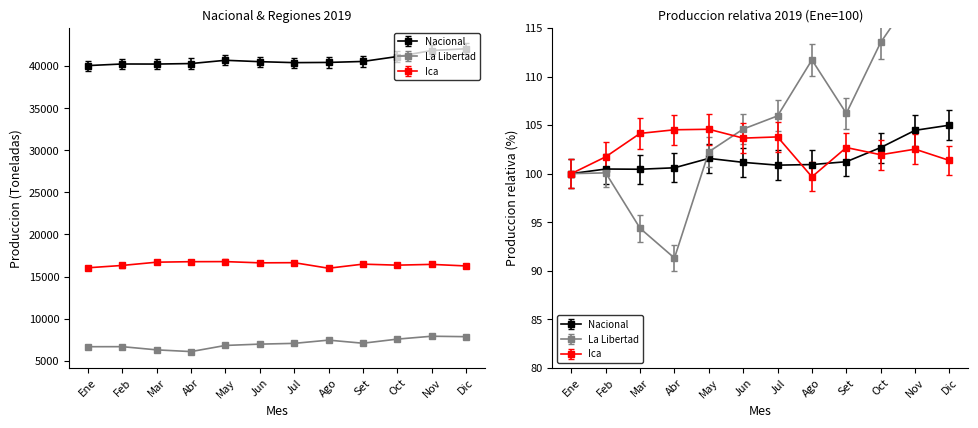

Reading right to left, transcribe all the data shown in this chart.

Nacional: 42688.1	42472.8	41751.0	41157.5	41039.8	41014.6	41131.3	41298.2	40903.8	40843.1	40852.2	40659.3
Ica: 16503.4	16692.8	16599.3	16719.9	16228.5	16898.1	16878.0	17026.4	17017.9	16957.1	16564.5	16282.4
La Libertad: 7858.8	7911.0	7568.2	7080.7	7447.8	7063.4	6973.1	6816.9	6087.2	6291.7	6672.2	6667.0